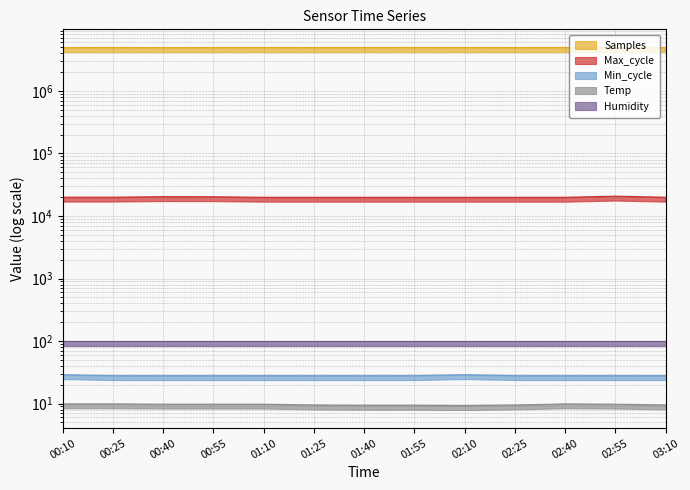

What is the sum of the Samples values at 00:40 and 02:55?

9878770.0